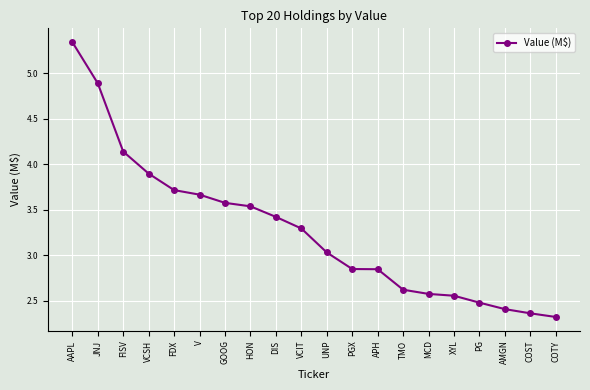

True or false: the data shows 2.6 at XYL.

True